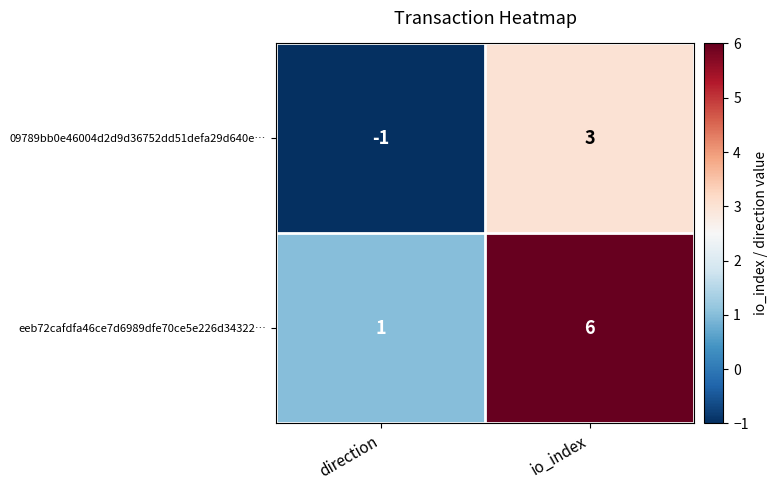

At how many categories does at least one series exceed 2?

1